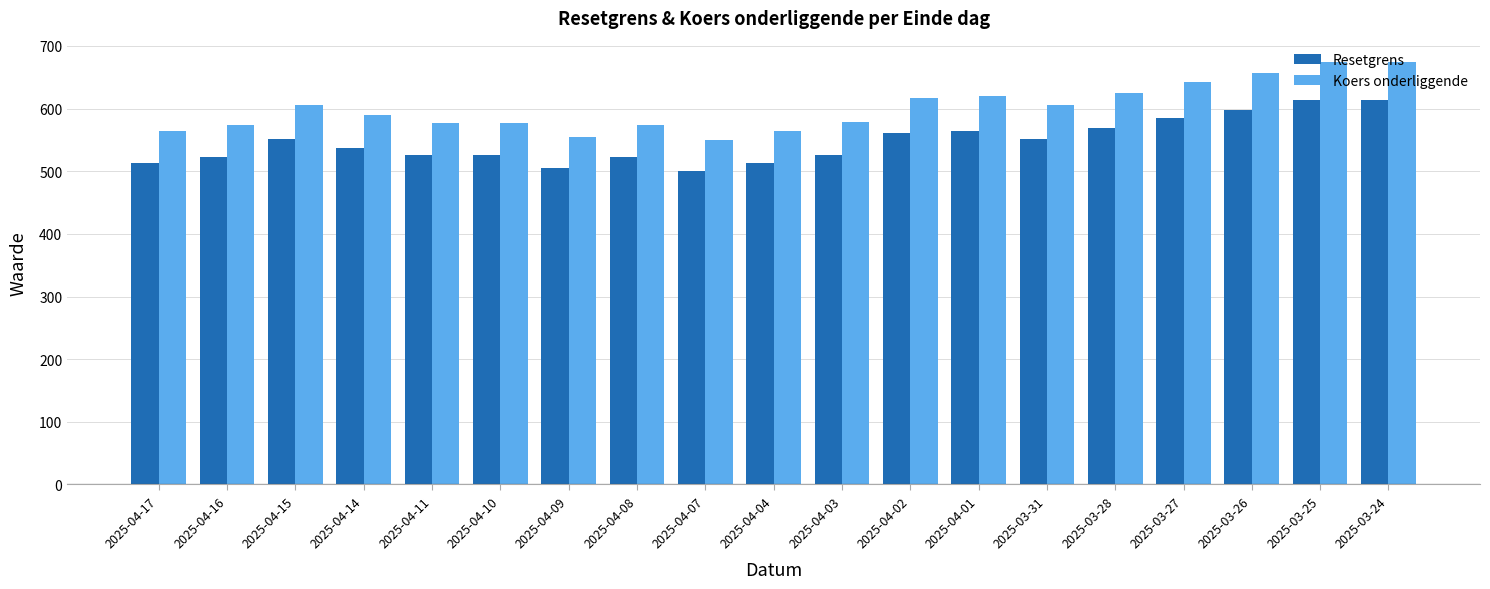

What is the highest value of the Resetgrens series?

614.0